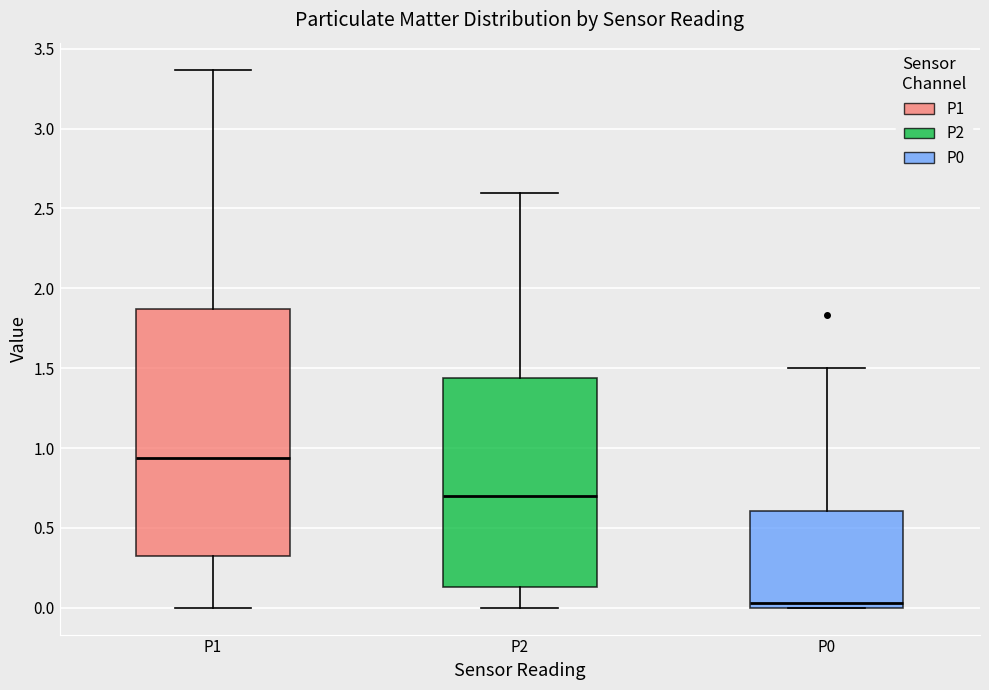

Reading left to right, read every box against the y-axis: the position of its median line, the range the box covers, and the ends of its whiskers. The values are not printed on the chart, so give them approximately, as read against the axis.

P1: median 0.95, box 0.30 to 1.85, whiskers 0.00 to 3.35
P2: median 0.70, box 0.15 to 1.45, whiskers 0.00 to 2.60
P0: median 0.05, box 0.00 to 0.60, whiskers 0.00 to 1.50